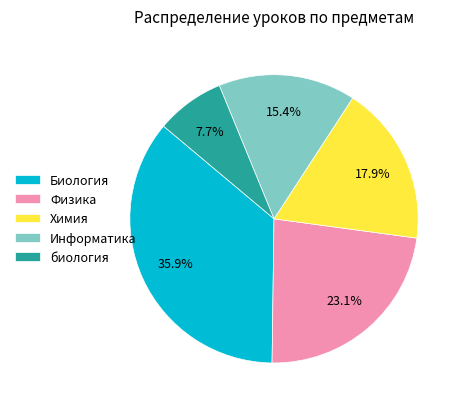

What percentage is the биология slice, to the nearest percent?

8%